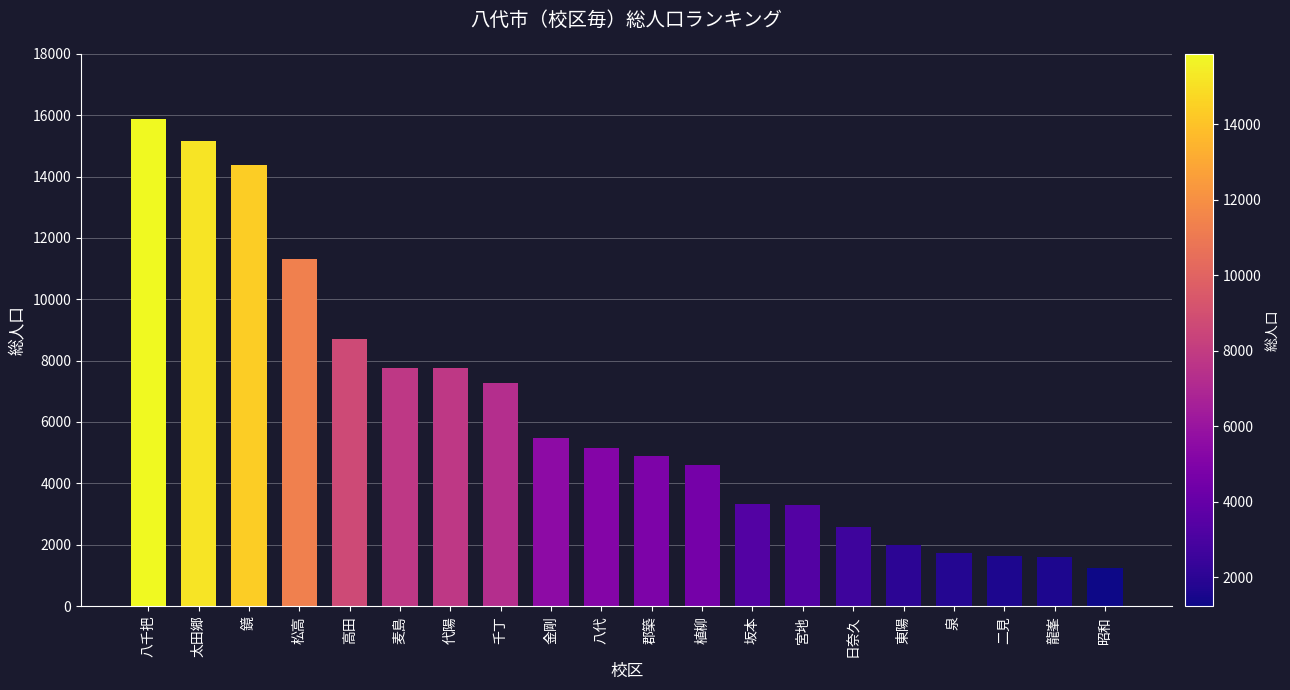

What position from the left is 高田?

5